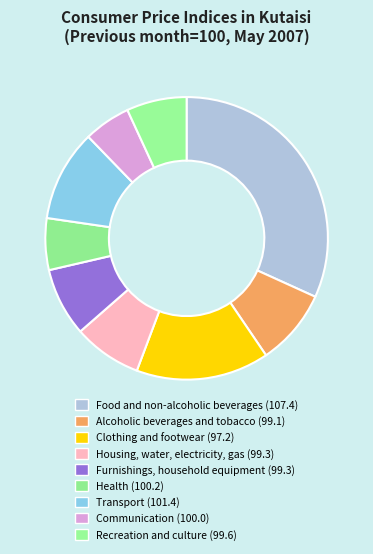

What is the change in value from Housing, water, electricity, gas to Communication?

+0.7